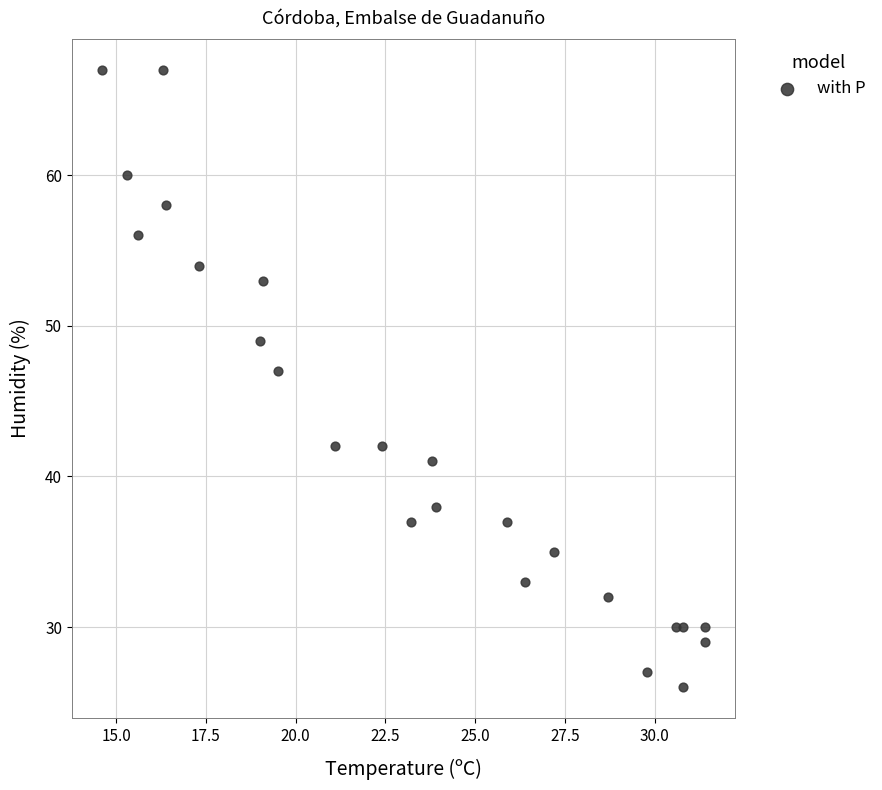

What is the range of Y values (max minus min)?

41